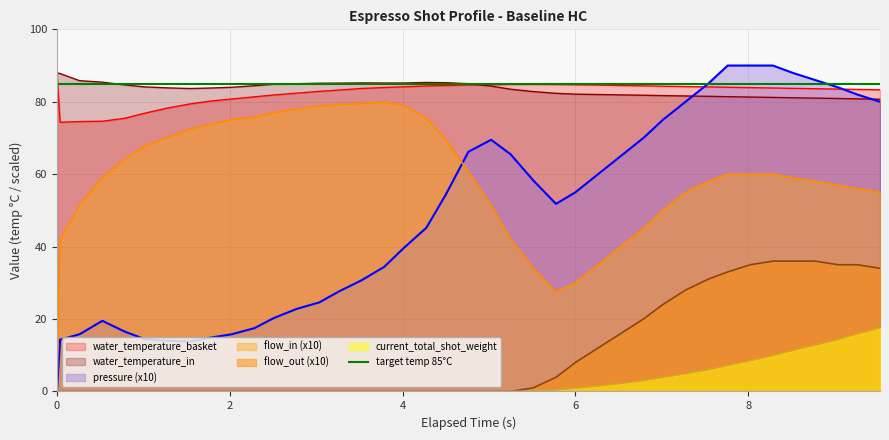

True or false: water_temperature_basket has more than 0 points higher than both neighbors.

False